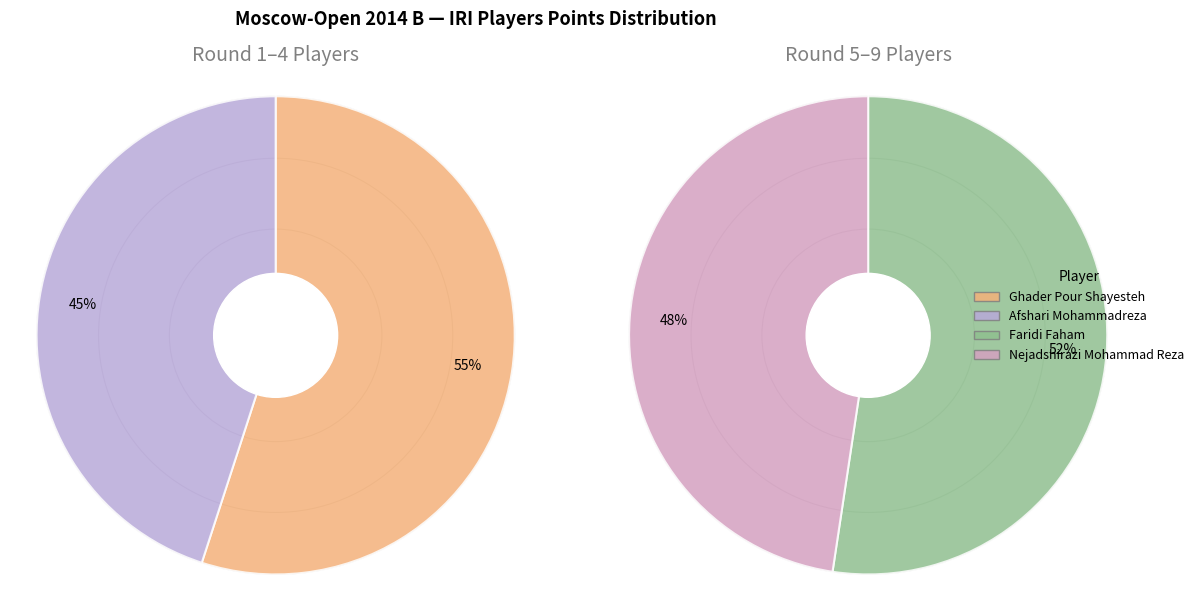

Which category has the biggest portion of the pie?

Ghader Pour Shayesteh